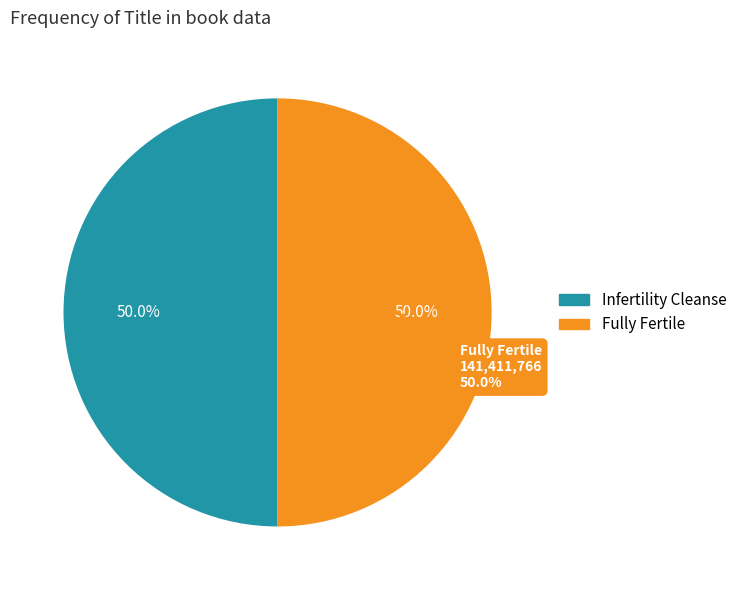

What percentage is the Infertility Cleanse slice, to the nearest percent?

50%